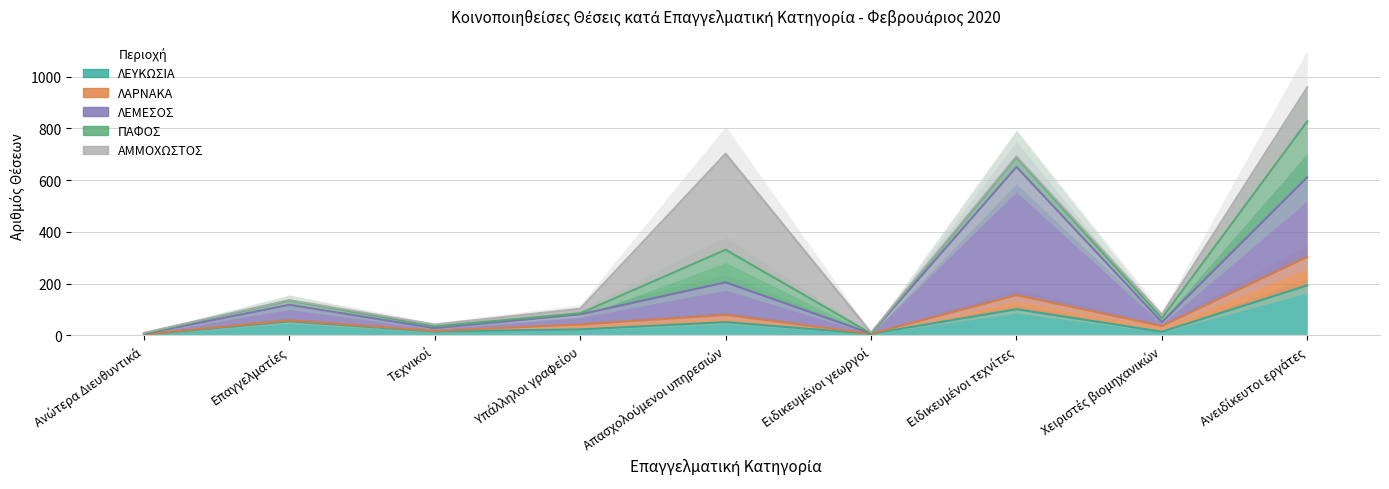

What is the total value across all series at Ανώτερα Διευθυντικά?

10